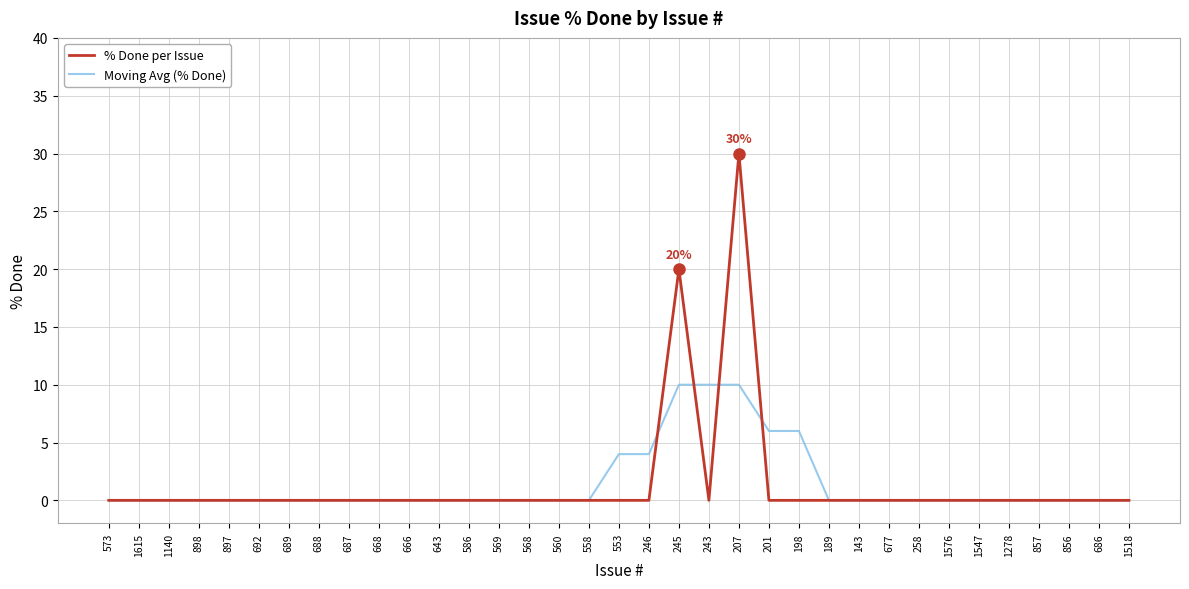

What is the sum of all Moving Avg (% Done) values?

50